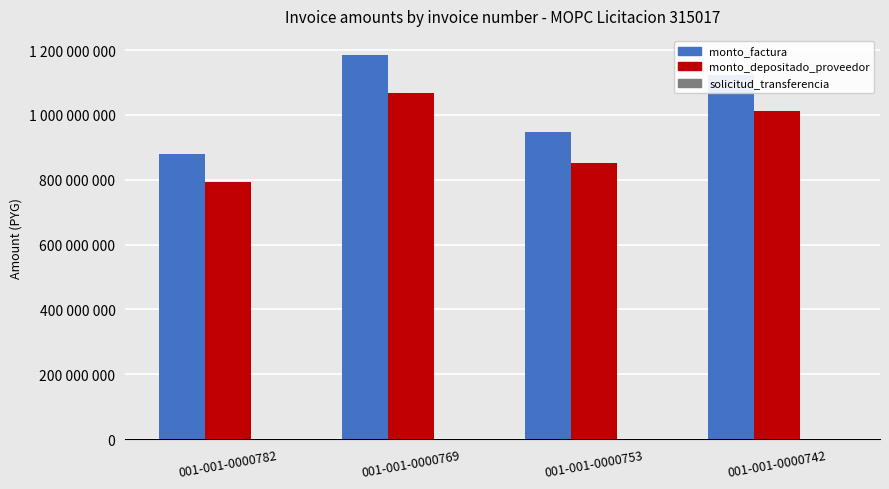

Are the bars grouped side by side (vs. stacked)?

Yes